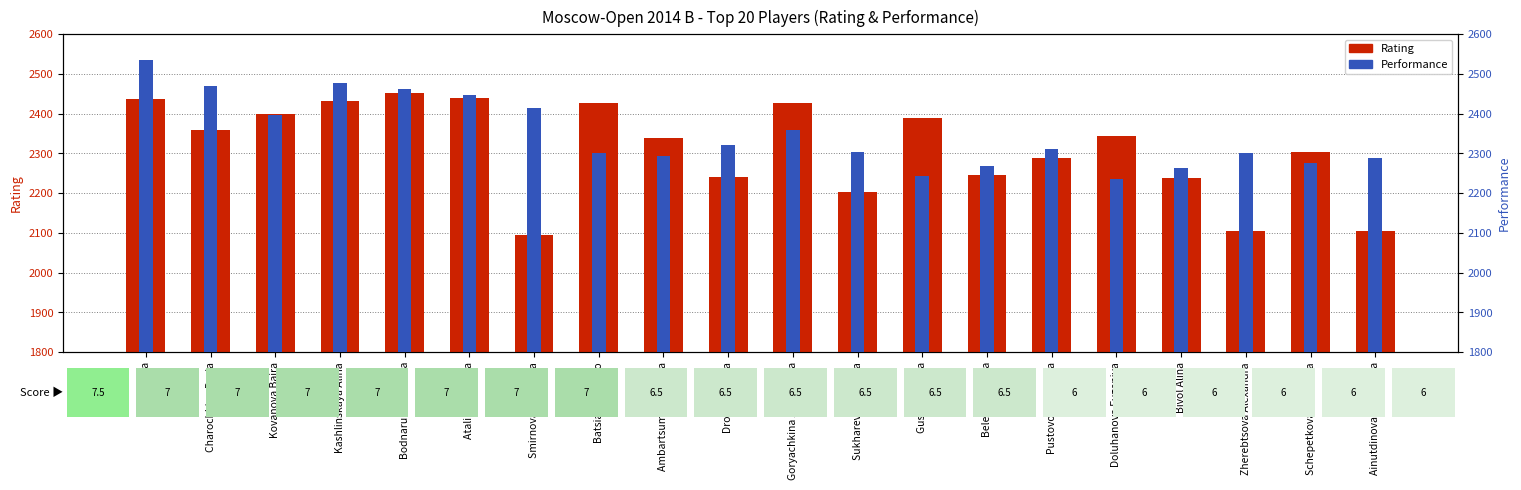

The Rating series shows 1442 at Girya Olga. True or false?

False